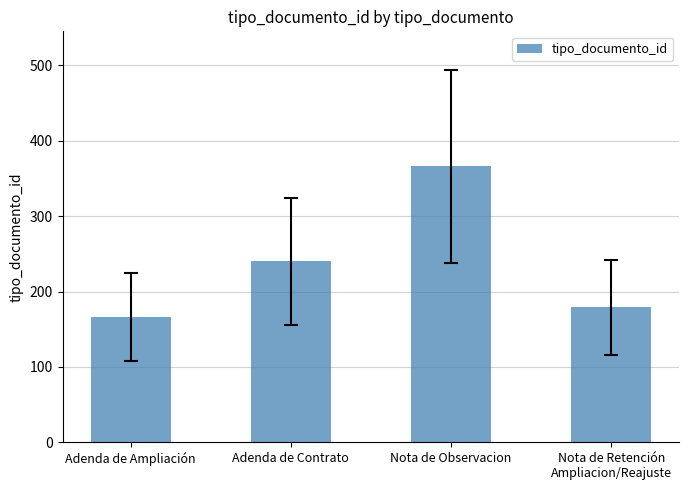

Rank the categories by value from highest to lowest.

Nota de Observacion, Adenda de Contrato, Nota de Retención
Ampliacion/Reajuste, Adenda de Ampliación